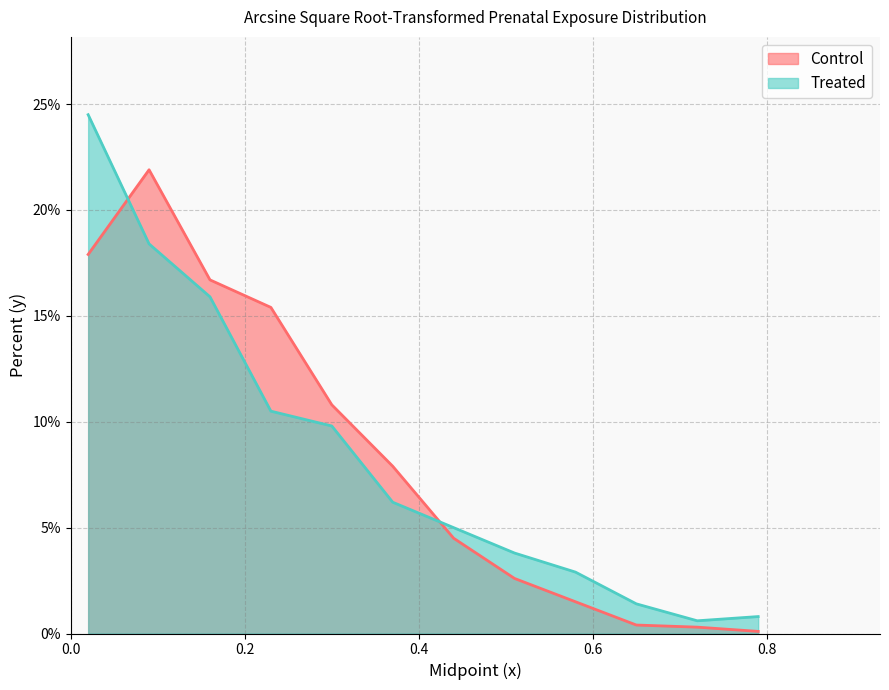

Which series has the largest total across all categories?

Control